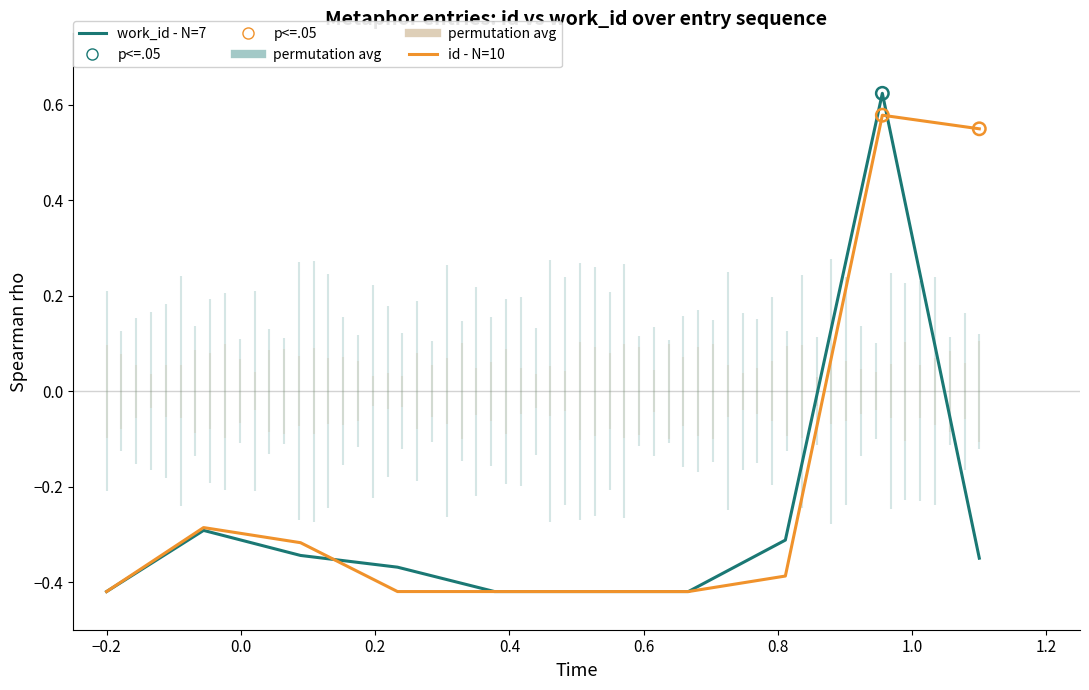

Which series contains the highest Y value?

work_id - N=7